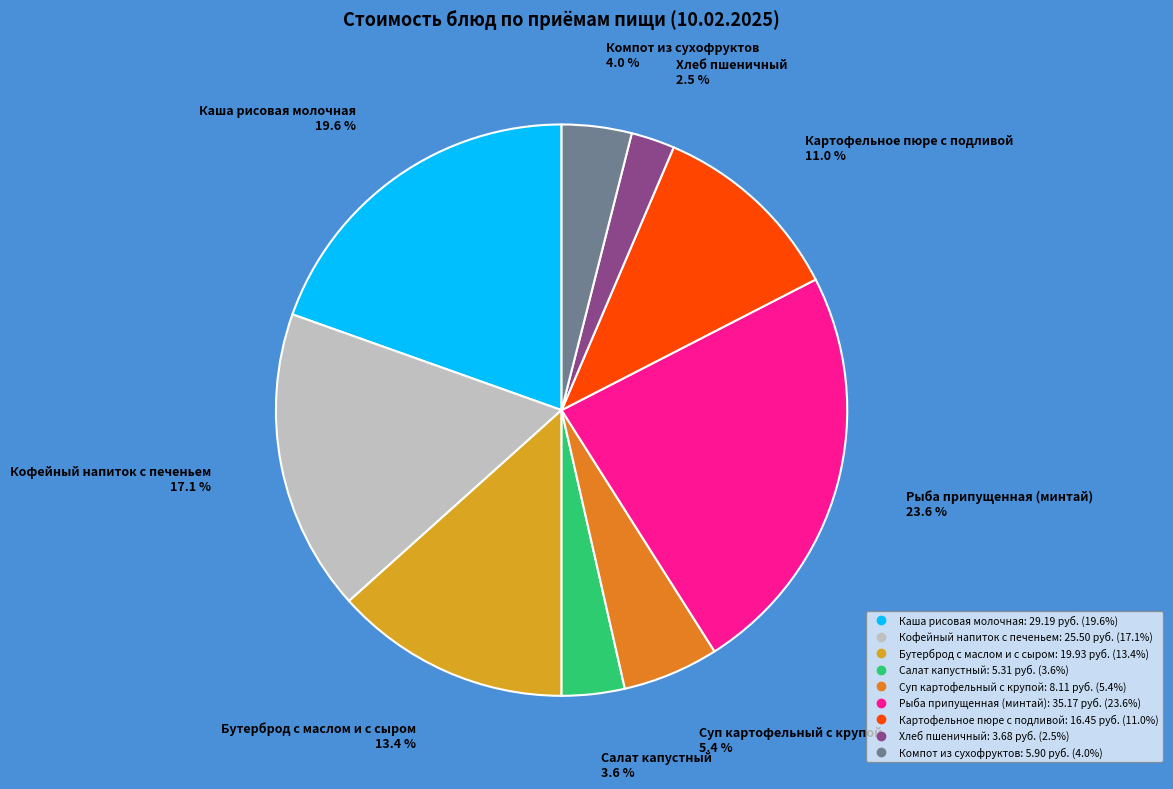

Is the sum of Хлеб пшеничный and Компот из сухофруктов greater than half?

No